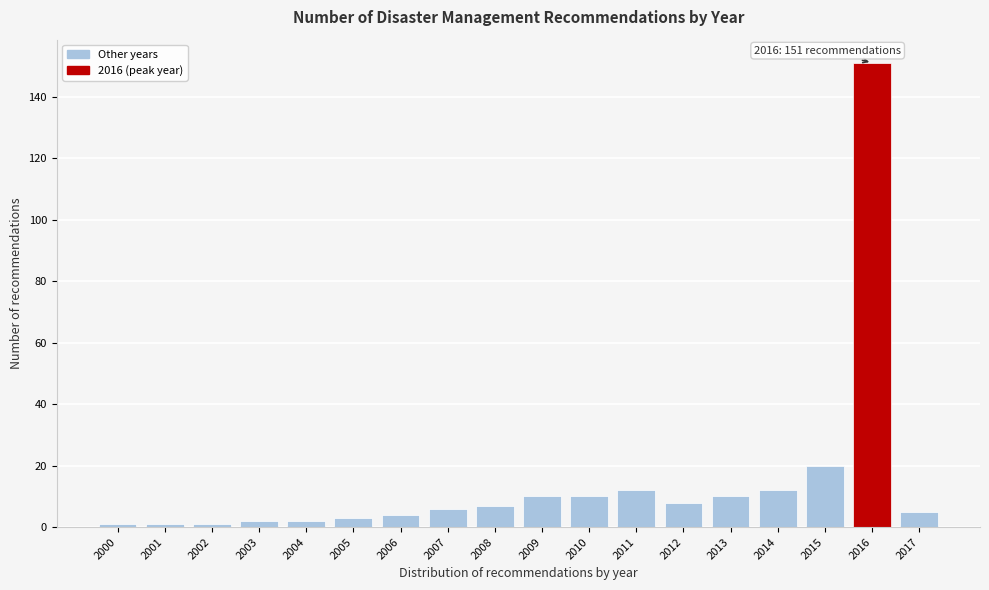

Reading right to left, extract all data points from this chart.

5	151	20	12	10	8	12	10	10	7	6	4	3	2	2	1	1	1